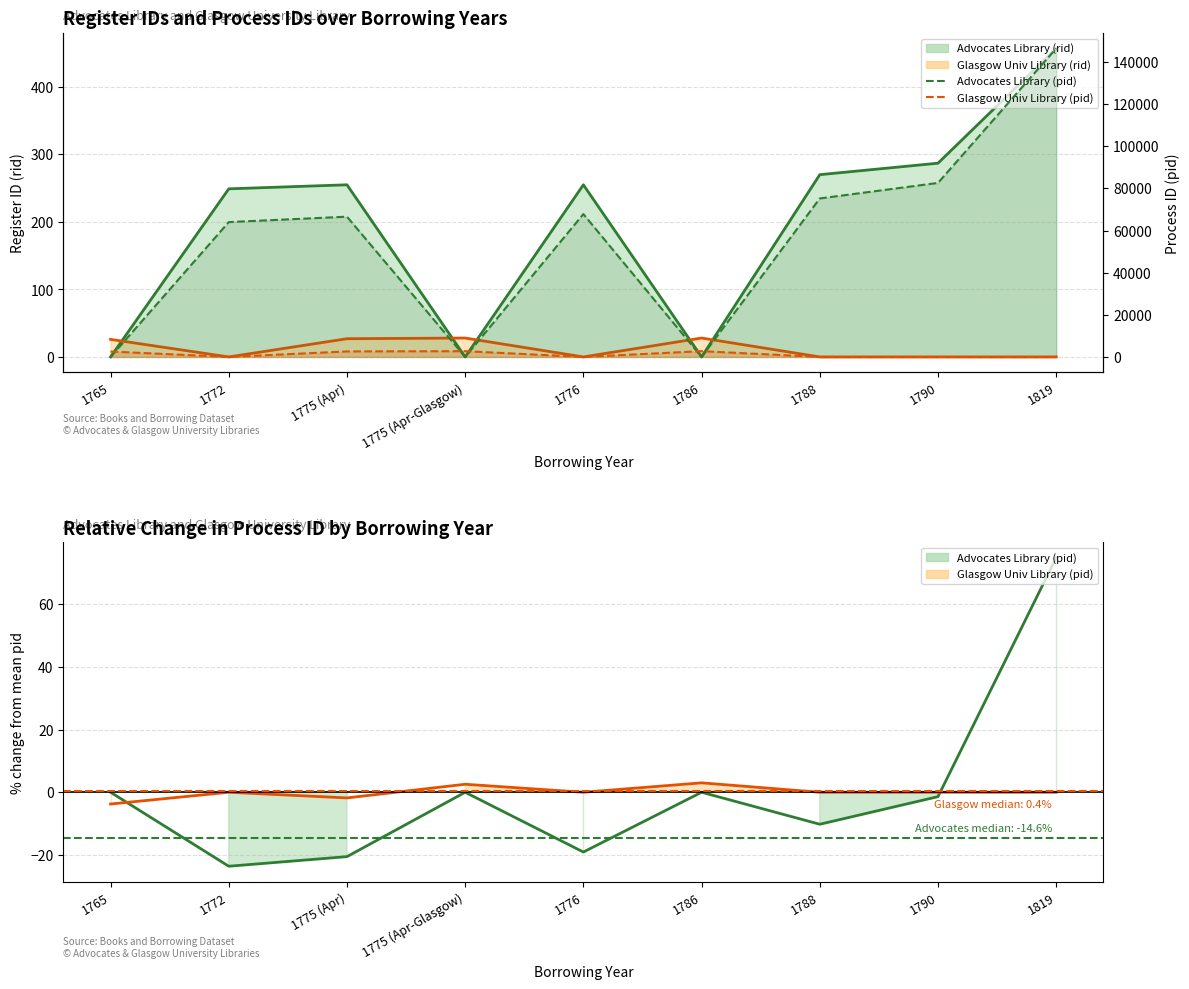

Reading left to right, what are all the values shown in this chart?

Advocates Library (rid) line: 0.0	249.0	255.0	0.0	255.0	0.0	270.0	287.0	457.0
Glasgow Univ Library (rid) line: 26.0	0.0	27.0	28.0	0.0	28.0	0.0	0.0	0.0
Advocates Library (pid pct): 0.0	-23.6	-20.5	0.0	-19.1	0.0	-10.2	-1.4	74.8
Glasgow Univ Library (pid pct): -3.8	0.0	-1.8	2.6	0.0	3.0	0.0	0.0	0.0
Advocates Library (pid): 0.0	64011.0	66579.0	0.0	67809.0	0.0	75231.0	82604.0	146446.0
Glasgow Univ Library (pid): 2565.0	0.0	2617.0	2733.0	0.0	2745.0	0.0	0.0	0.0